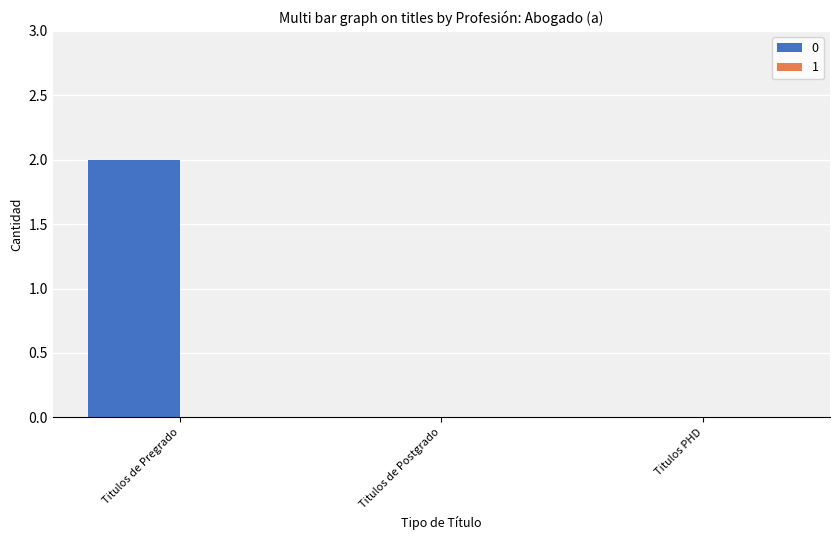

Is it true that the value at Titulos PHD is -1?

False